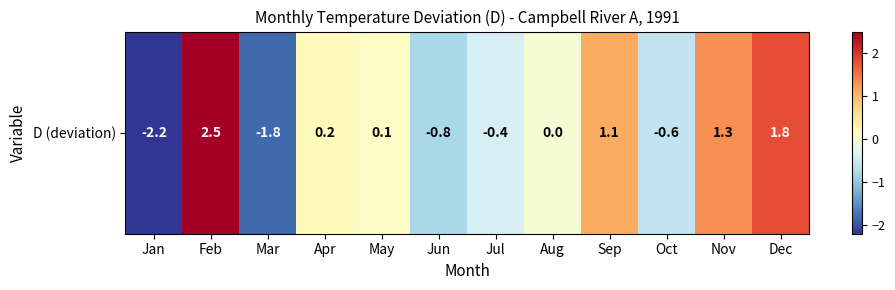

What is the greatest value displayed?

2.5